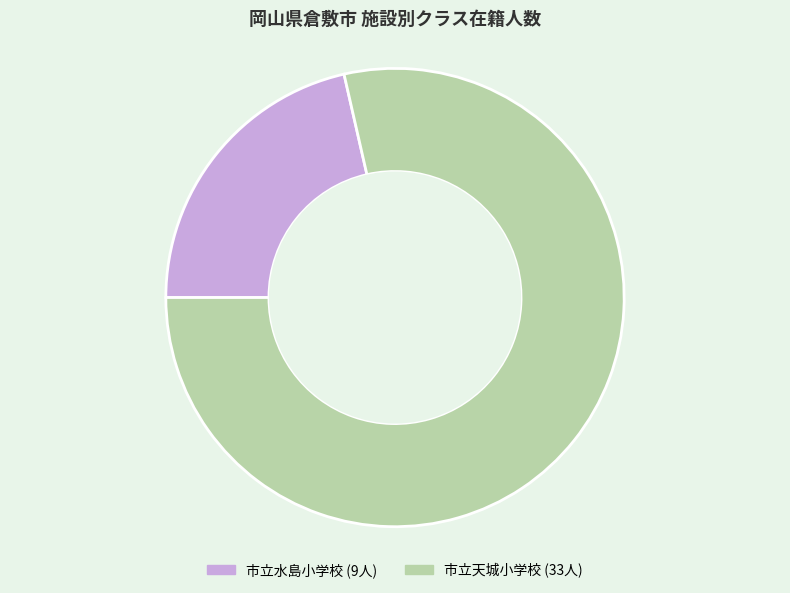

The 市立水島小学校 slice represents 21% of the pie. True or false?

True